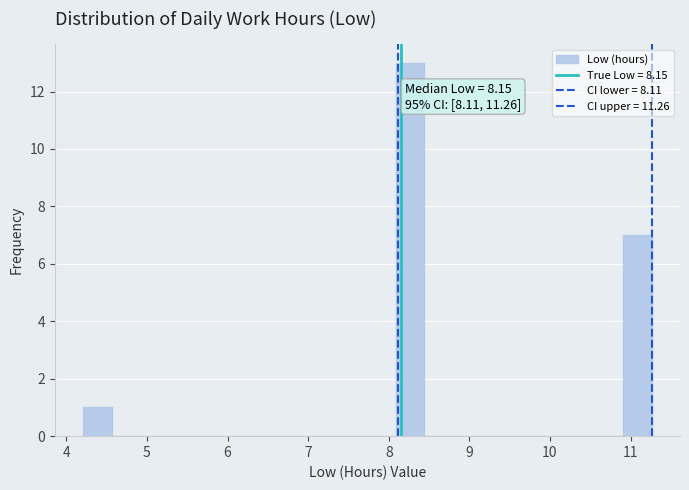

Read against the x-axis, roughly where is the centre of the tallest bar?

8.3